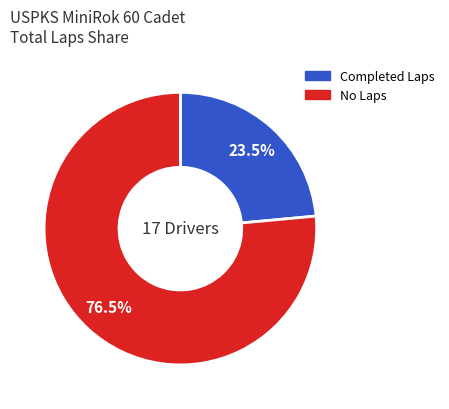

Is there any slice that represents more than half of the pie?

Yes